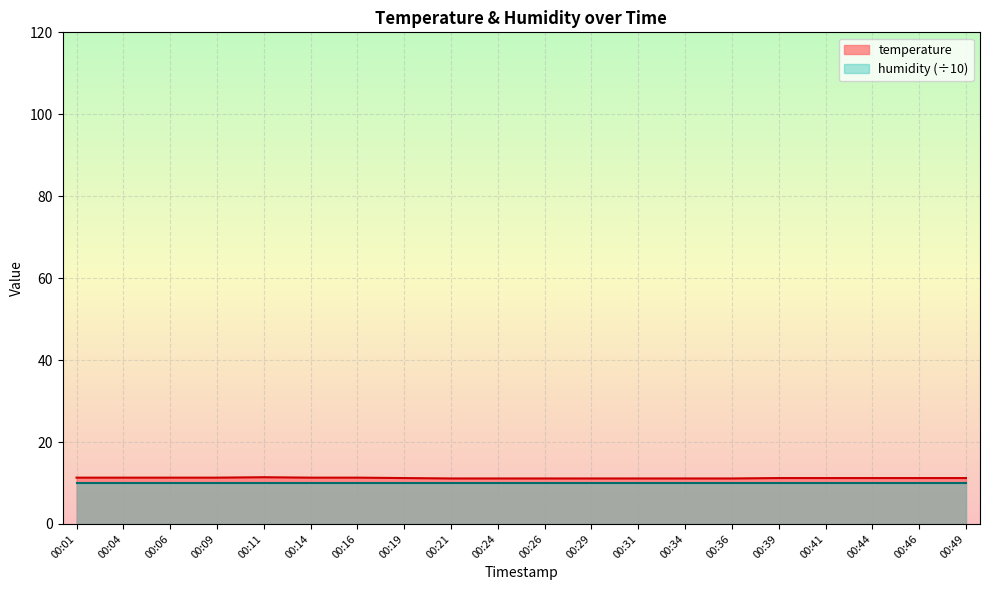

What is the difference between the maximum and minimum values?

0.3